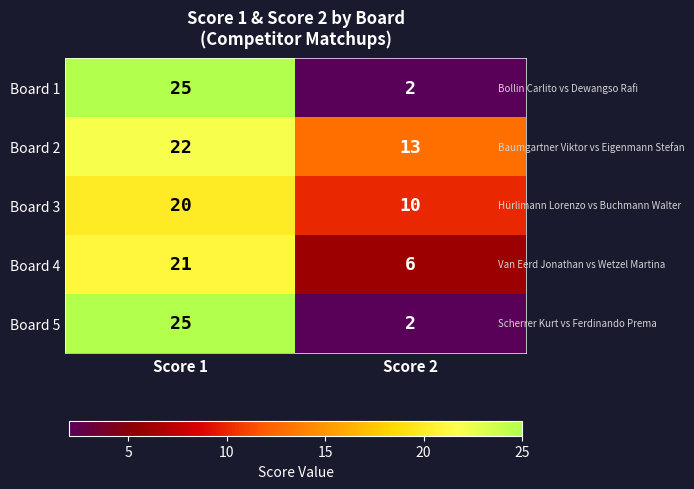

What is the difference between the maximum and minimum values in the Board 1 series?

23